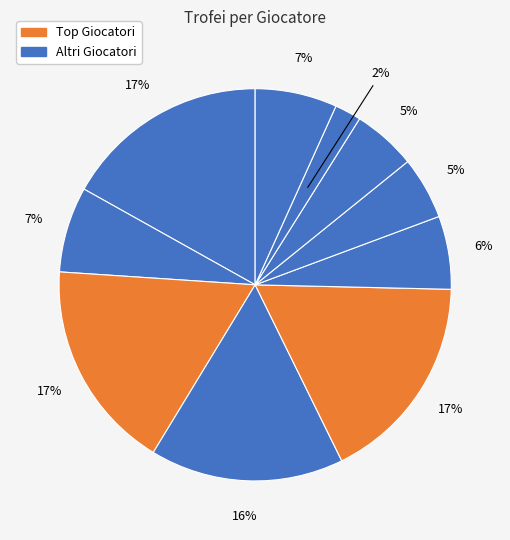

How many segments does this pie chart have?

10